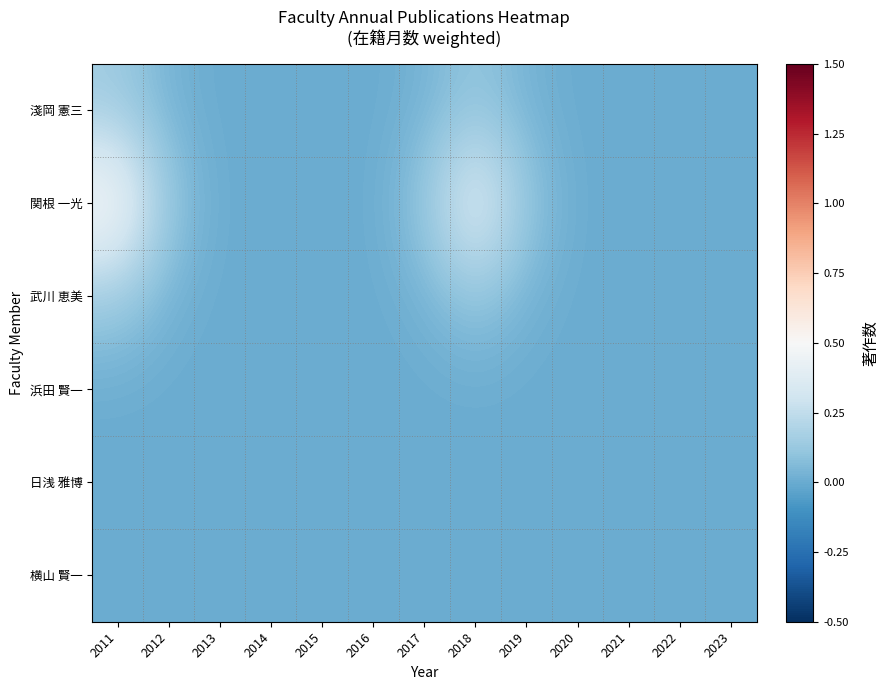

Between 2011 and 2014, which series saw the biggest shift?

関根 一光